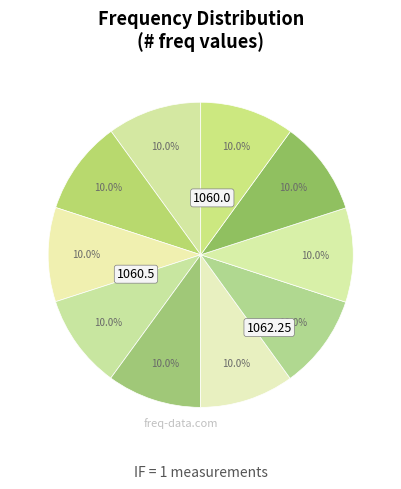

To the nearest percent, what is the average slice percentage?

10%